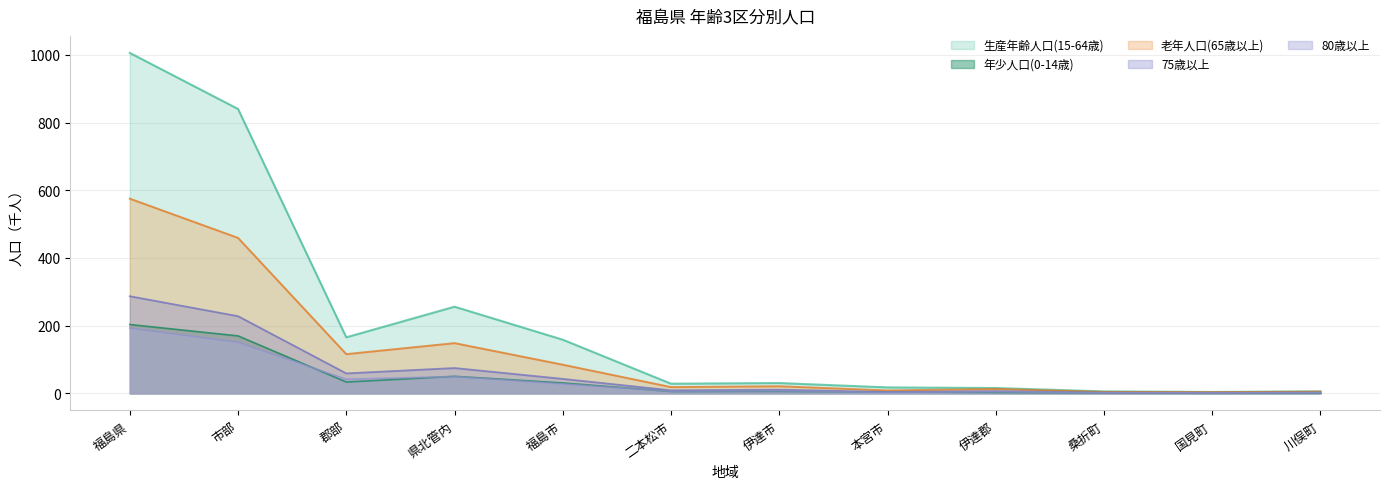

Is it true that 80歳以上 equals 2.9 at 本宮市?

True